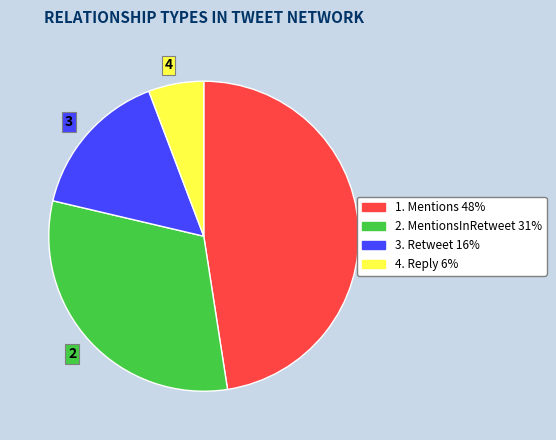

Count the number of slices in the pie.

4